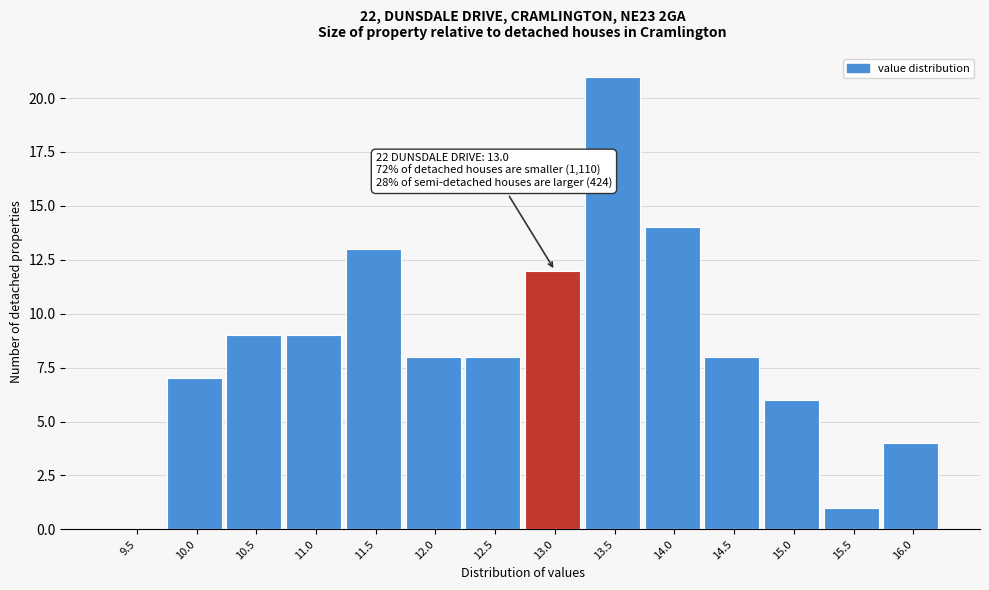

Reading right to left, transcribe all the data shown in this chart.

16.0=4	15.5=1	15.0=6	14.5=8	14.0=14	13.5=21	13.0=12	12.5=8	12.0=8	11.5=13	11.0=9	10.5=9	10.0=7	9.5=0